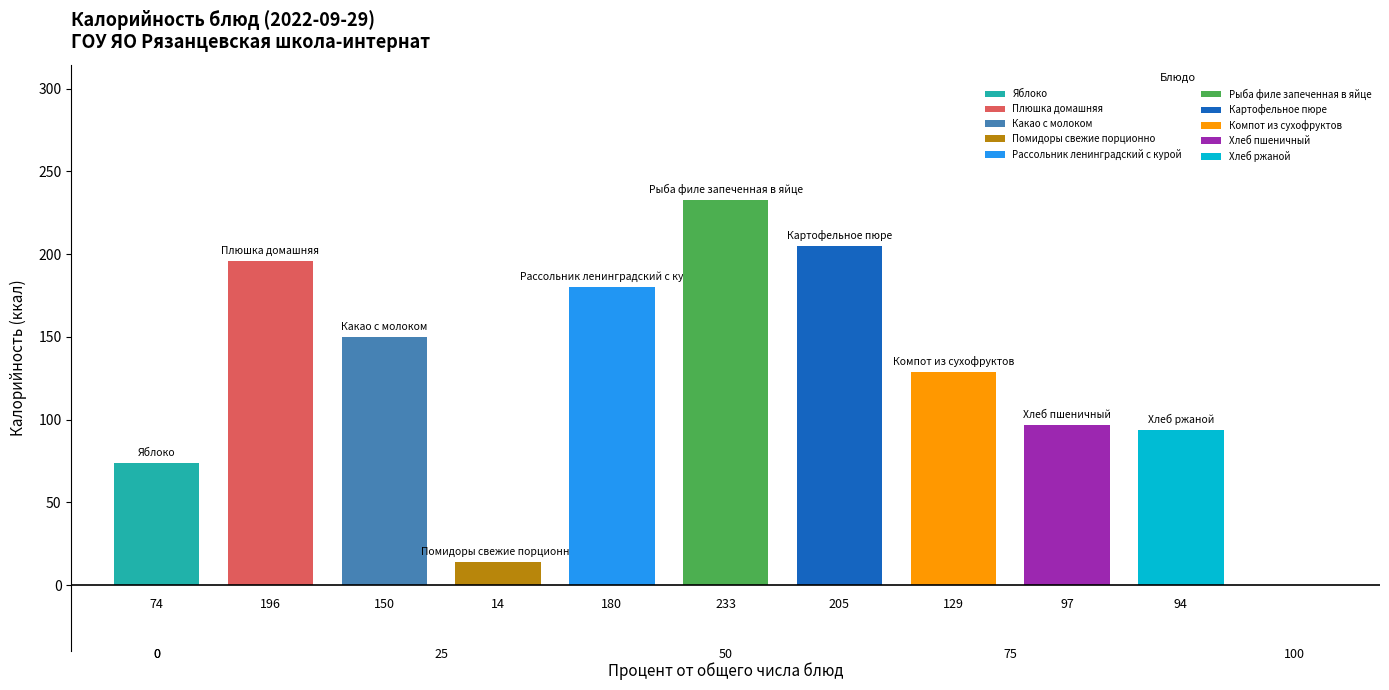

List the labels in order of value, largest first.

Рыба филе запеченная в яйце, Картофельное пюре, Плюшка домашняя, Рассольник ленинградский с курой, Какао с молоком, Компот из сухофруктов, Хлеб пшеничный, Хлеб ржаной, Яблоко, Помидоры свежие порционно